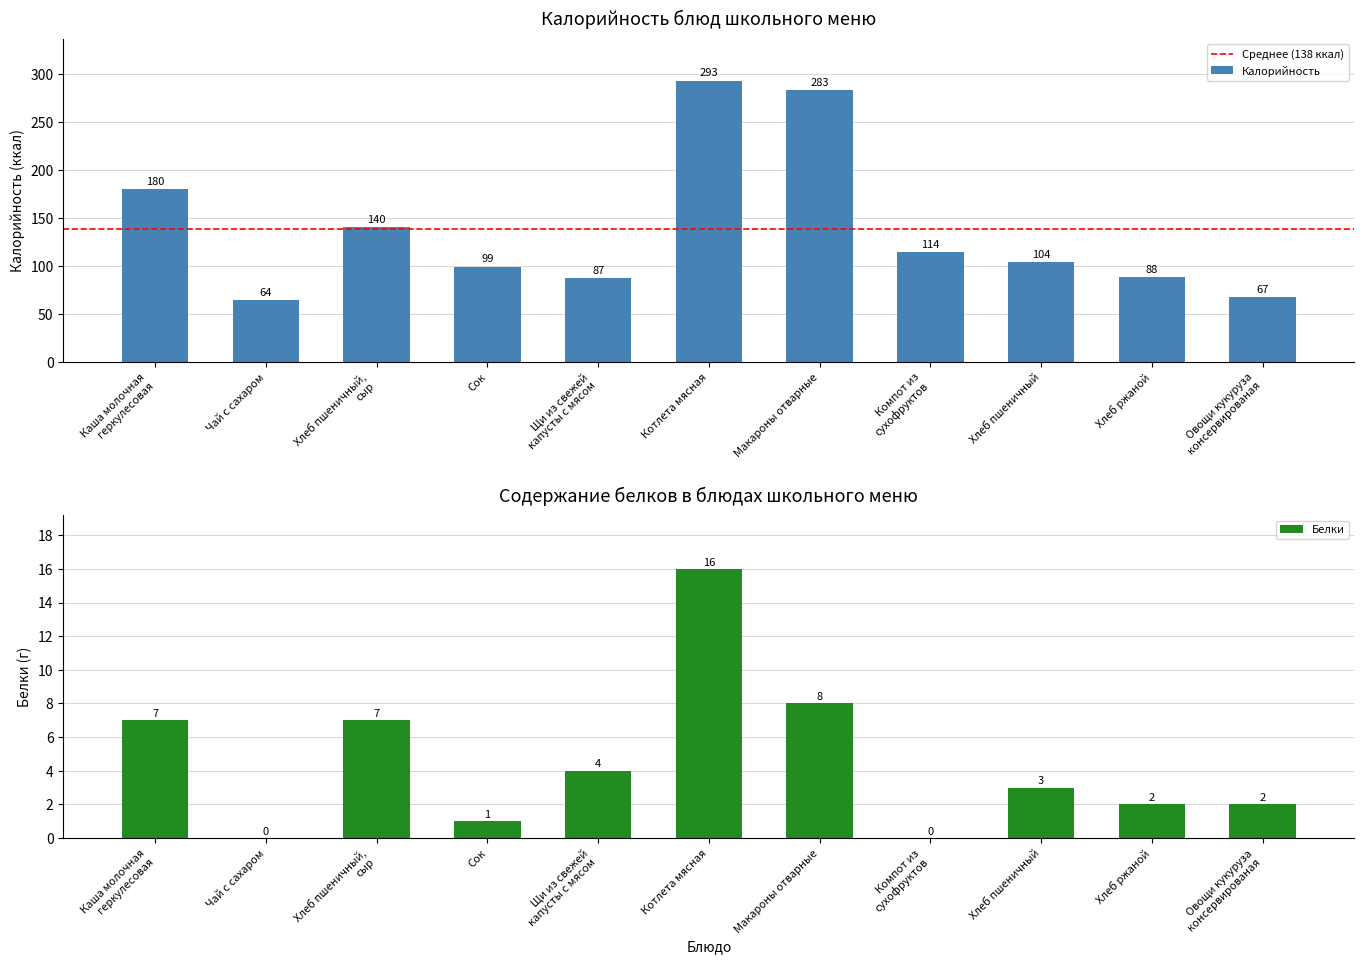

Rank the series at Щи из свежей
капусты с мясом from highest to lowest value.

Калорийность, Белки